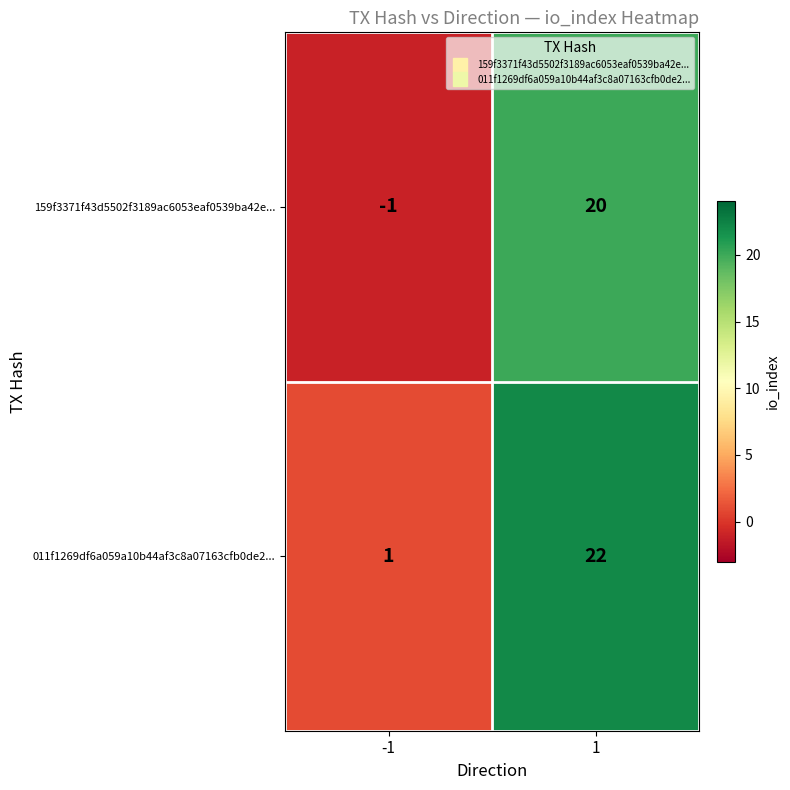

What is the approximate value of 011f1269df6a059a10b44af3c8a07163cfb0de2... at 1, to the nearest 5?

20